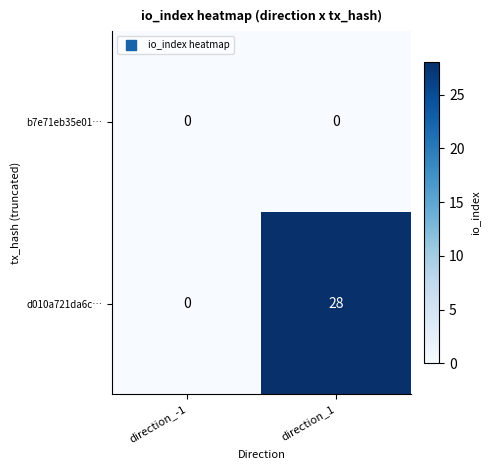

Count the number of data series in this chart.

2